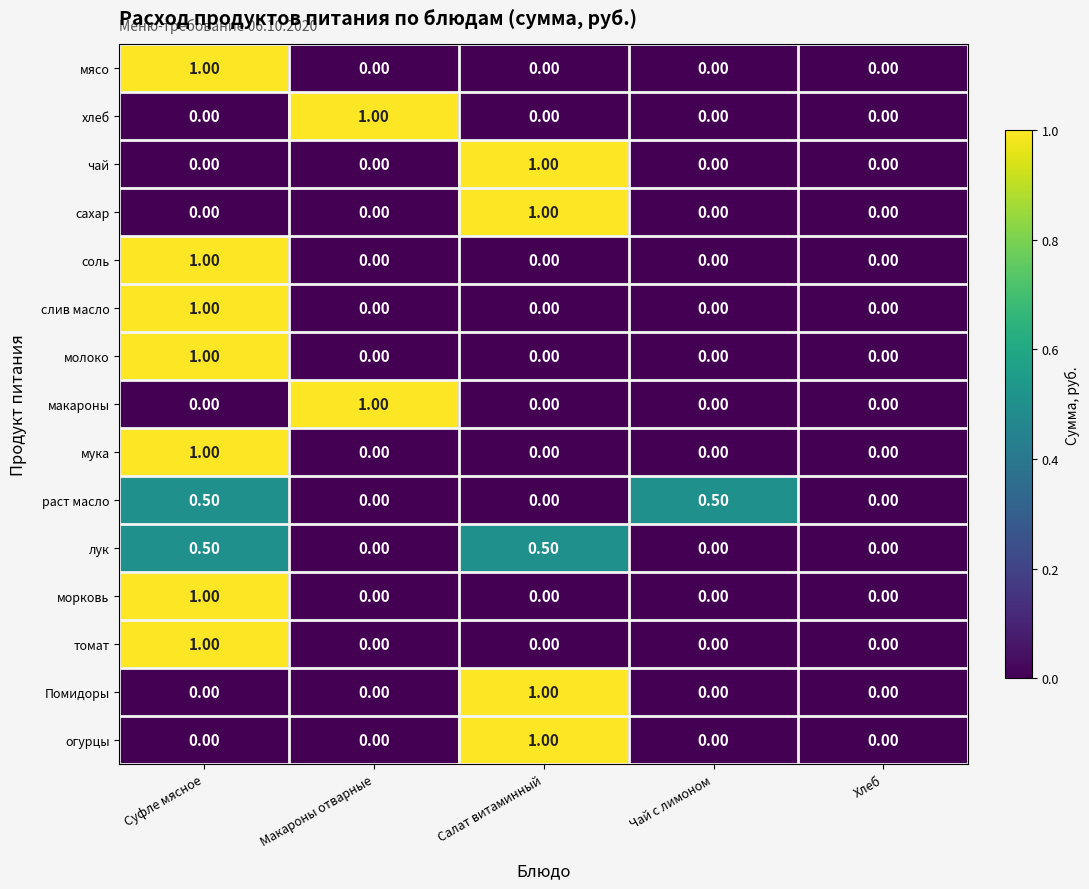

What is the sum of all мясо values?

1.0